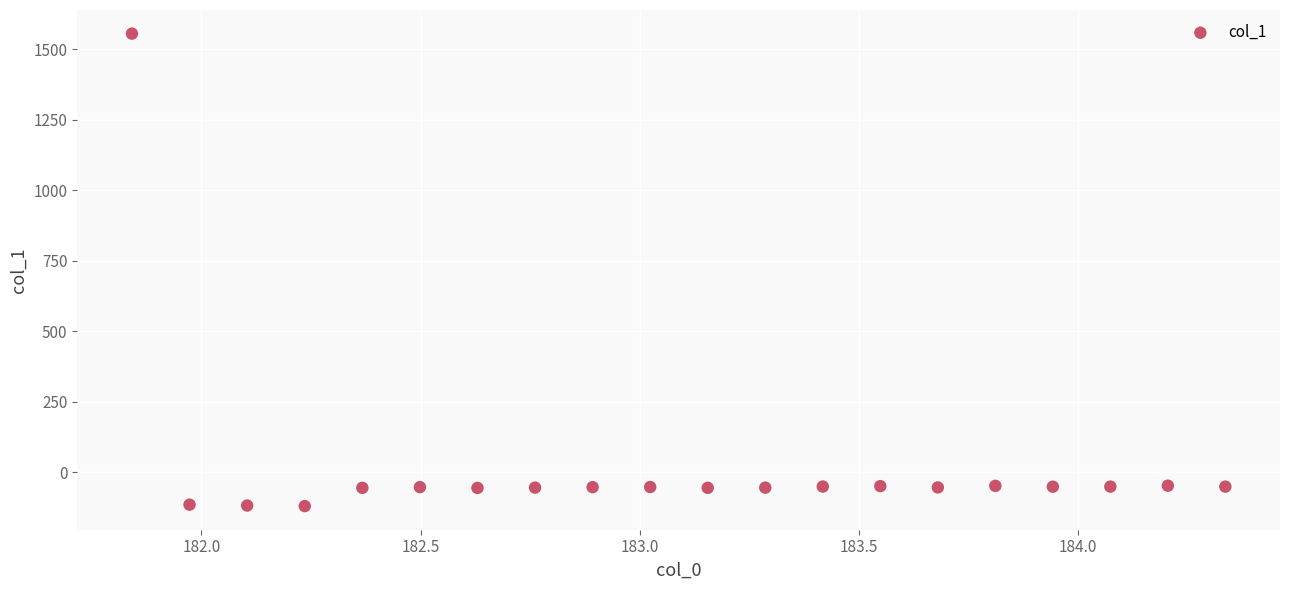

What is the range of X values (max minus min)?

2.5